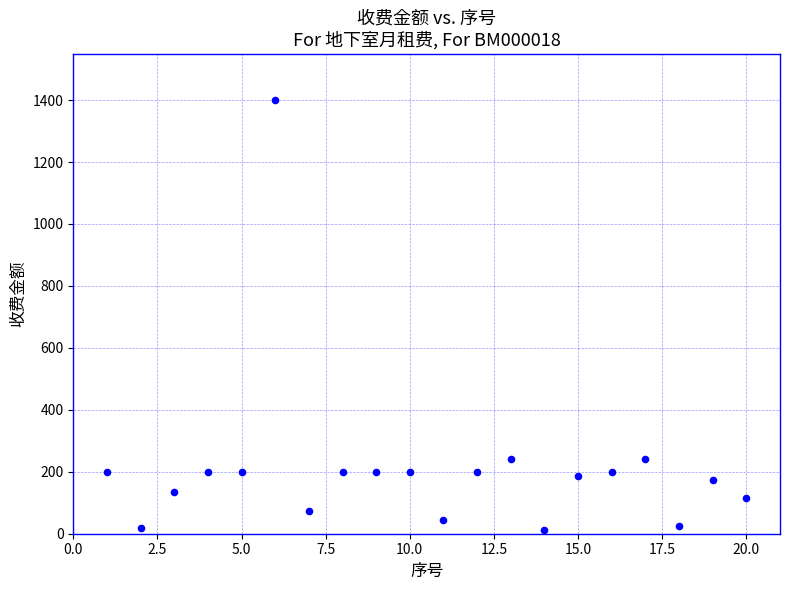

What is the range of Y values (max minus min)?

1387